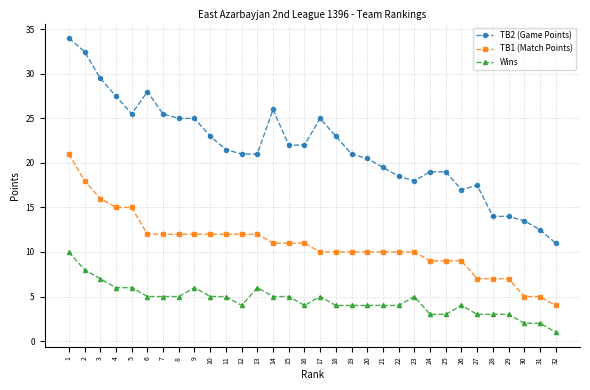

What is the average value of the Wins series?

4.6